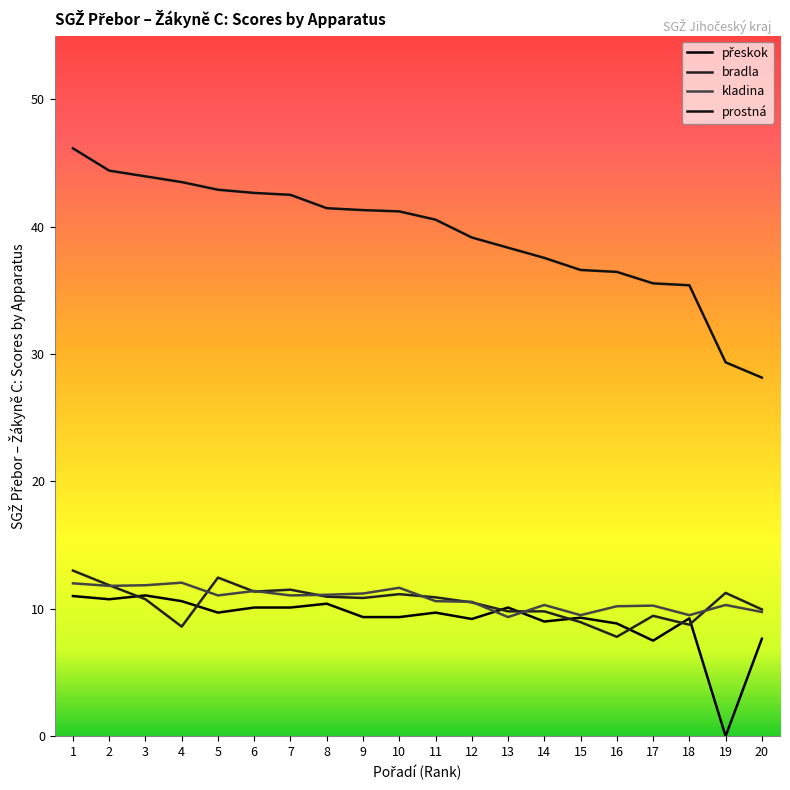

True or false: prostná has a value of 52.0 at 12.

False